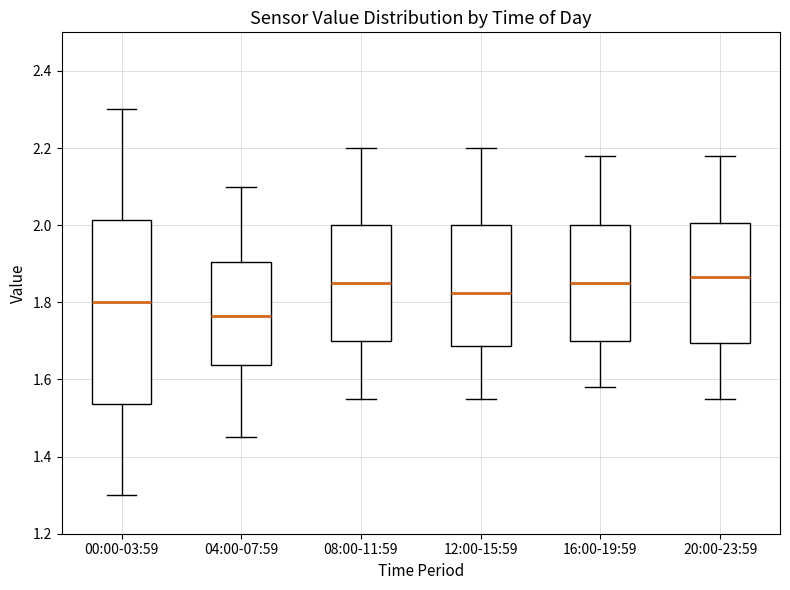

Reading left to right, read every box against the y-axis: the position of its median line, the range the box covers, and the ends of its whiskers. The values are not printed on the chart, so give them approximately, as read against the axis.

00:00-03:59: median 1.80, box 1.54 to 2.02, whiskers 1.30 to 2.30
04:00-07:59: median 1.76, box 1.64 to 1.90, whiskers 1.46 to 2.10
08:00-11:59: median 1.86, box 1.70 to 2.00, whiskers 1.56 to 2.20
12:00-15:59: median 1.82, box 1.68 to 2.00, whiskers 1.56 to 2.20
16:00-19:59: median 1.86, box 1.70 to 2.00, whiskers 1.58 to 2.18
20:00-23:59: median 1.86, box 1.70 to 2.00, whiskers 1.56 to 2.18